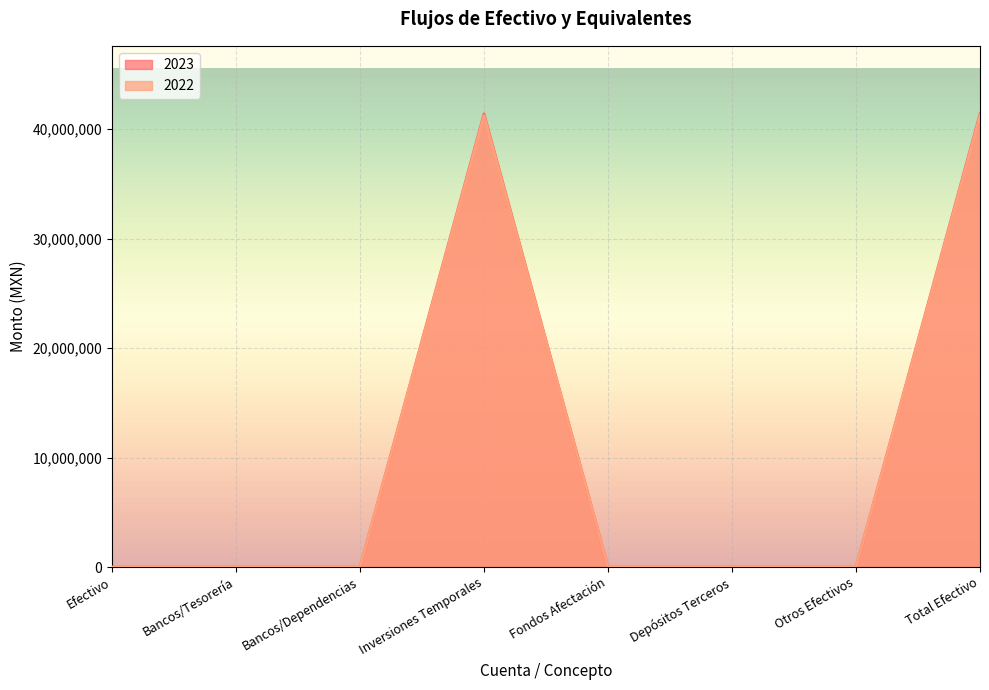

What is the value of the 2023 point at the 8th from the left?

41396463.7